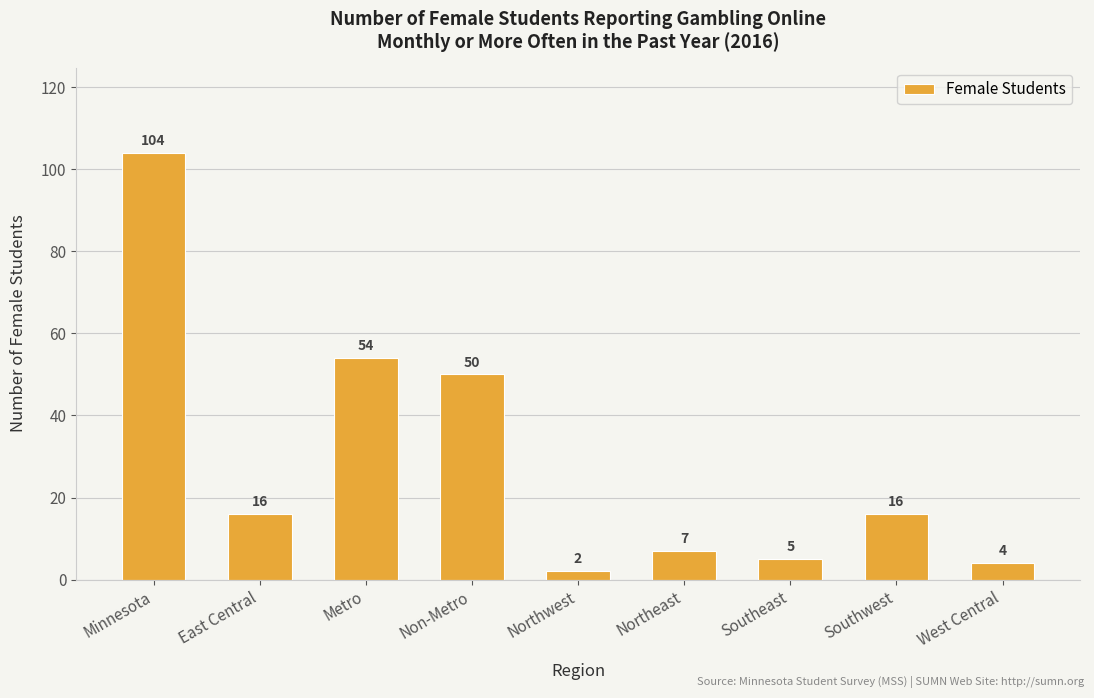

Between Northwest and West Central, which is larger?

West Central